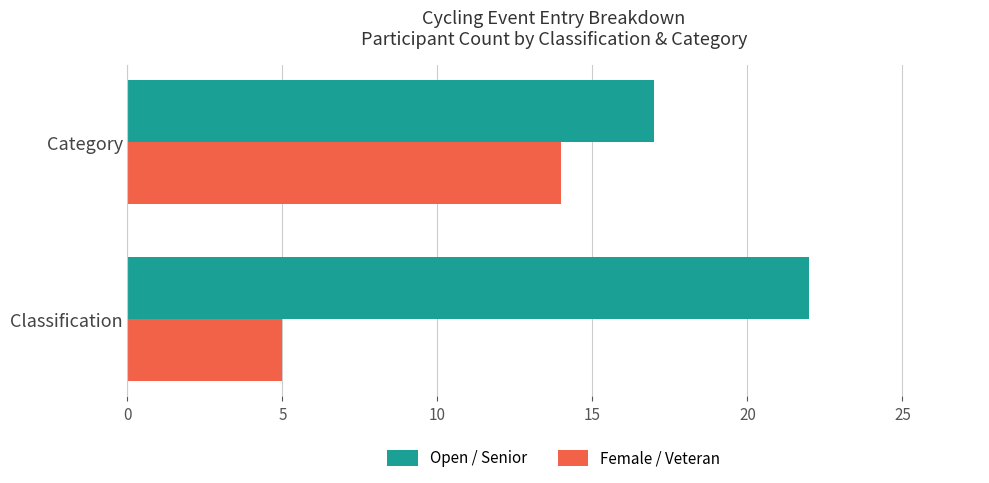

Between Classification and Category, which series saw the biggest shift?

Female / Veteran